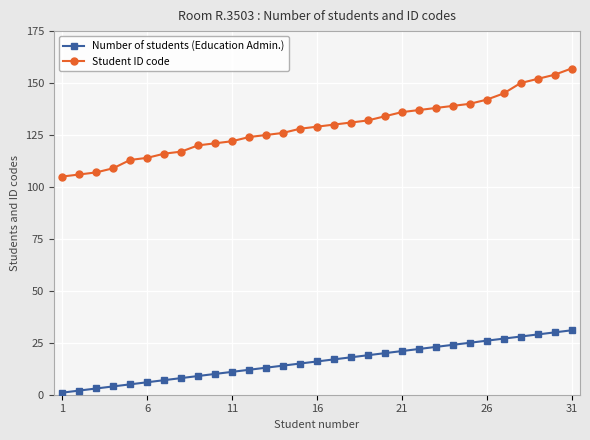

List the series in order of their peak value, highest first.

Student ID code, Number of students (Education Admin.)